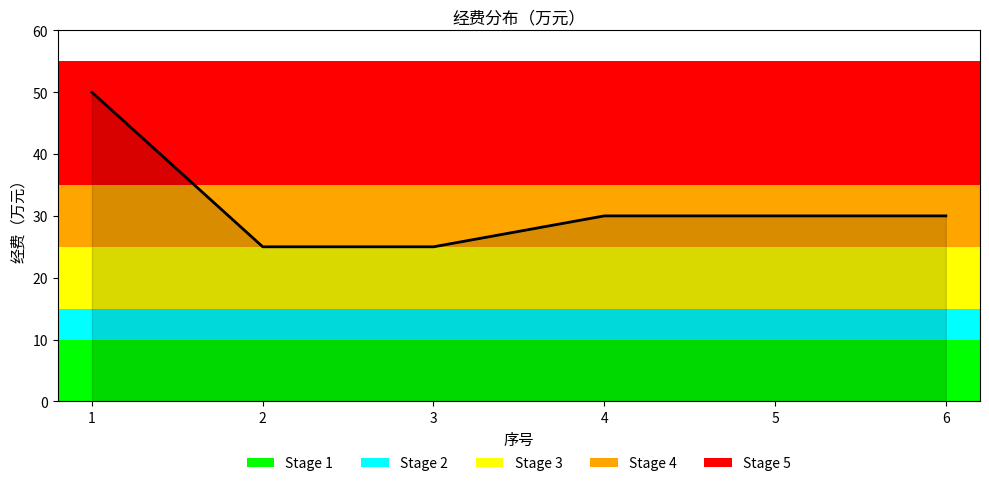

What is the ratio of the value at 4 to the value at 1?

0.6